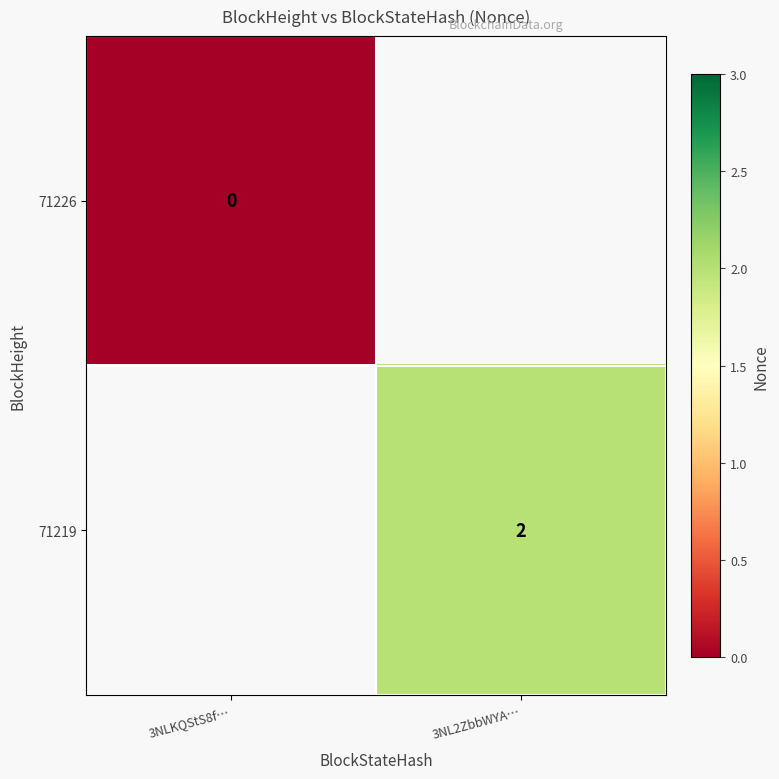

Is it true that 71219 equals 1 at 3NL2ZbbWYA…?

False